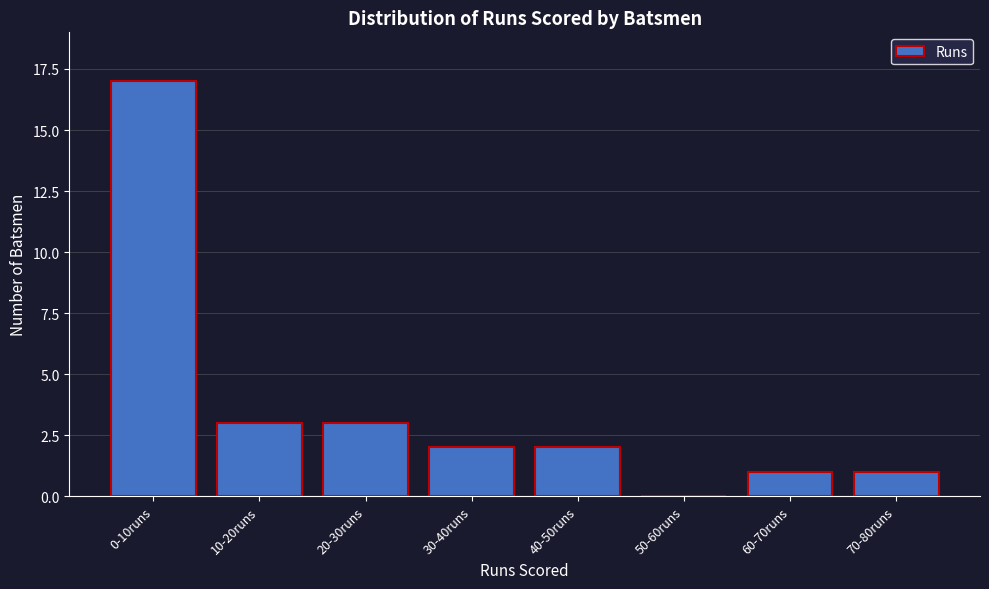

Reading left to right, list all the values displayed in this chart.

0-10runs=17	10-20runs=3	20-30runs=3	30-40runs=2	40-50runs=2	50-60runs=0	60-70runs=1	70-80runs=1